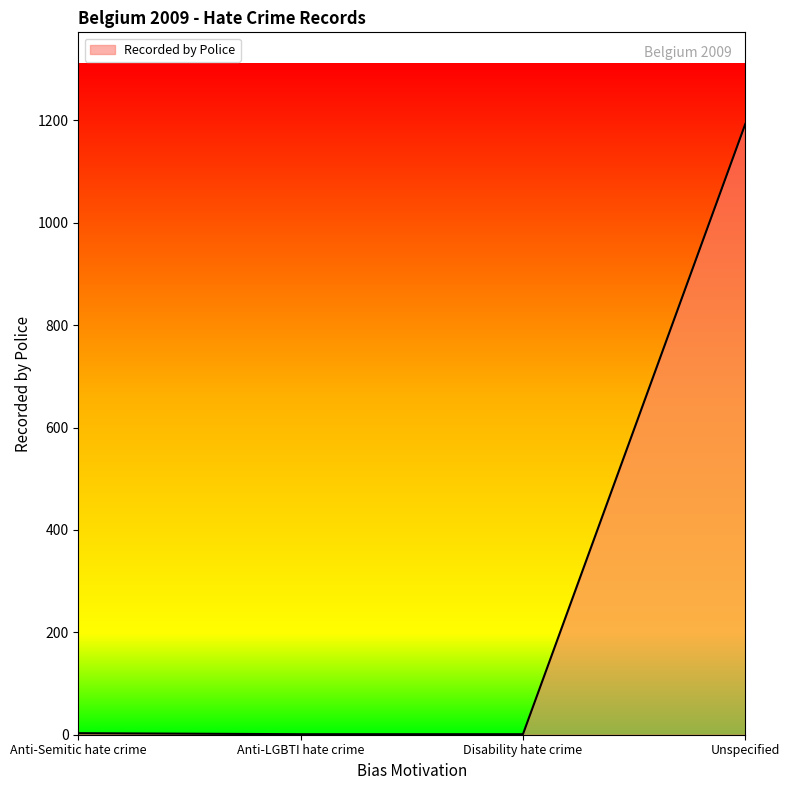

What is the maximum value shown in the chart?

1193